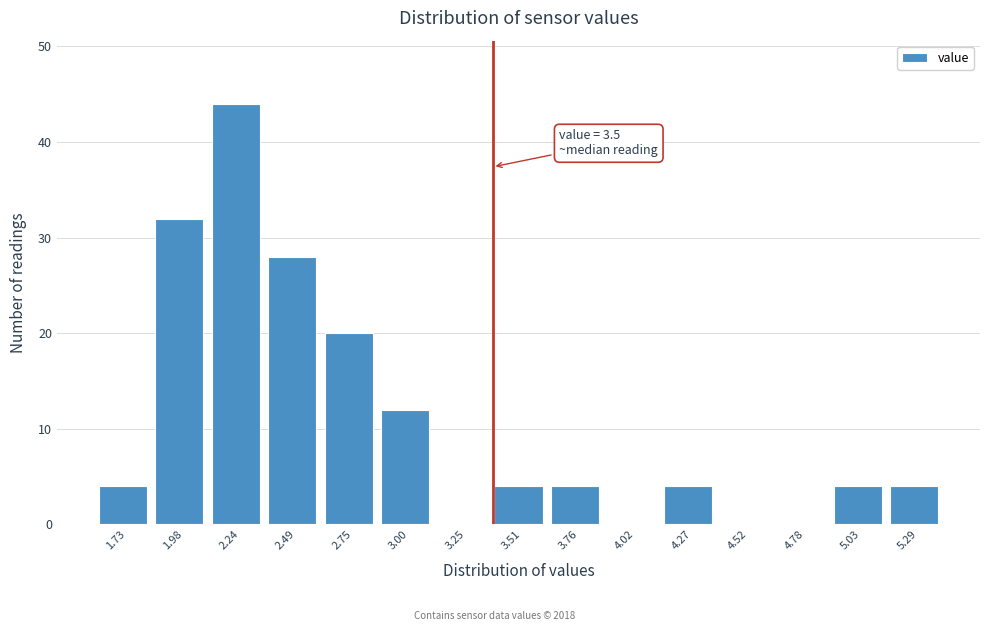

Reading left to right, transcribe all the data shown in this chart.

1.73=4	1.98=32	2.24=44	2.49=28	2.75=20	3.00=12	3.25=0	3.51=4	3.76=4	4.02=0	4.27=4	4.52=0	4.78=0	5.03=4	5.29=4